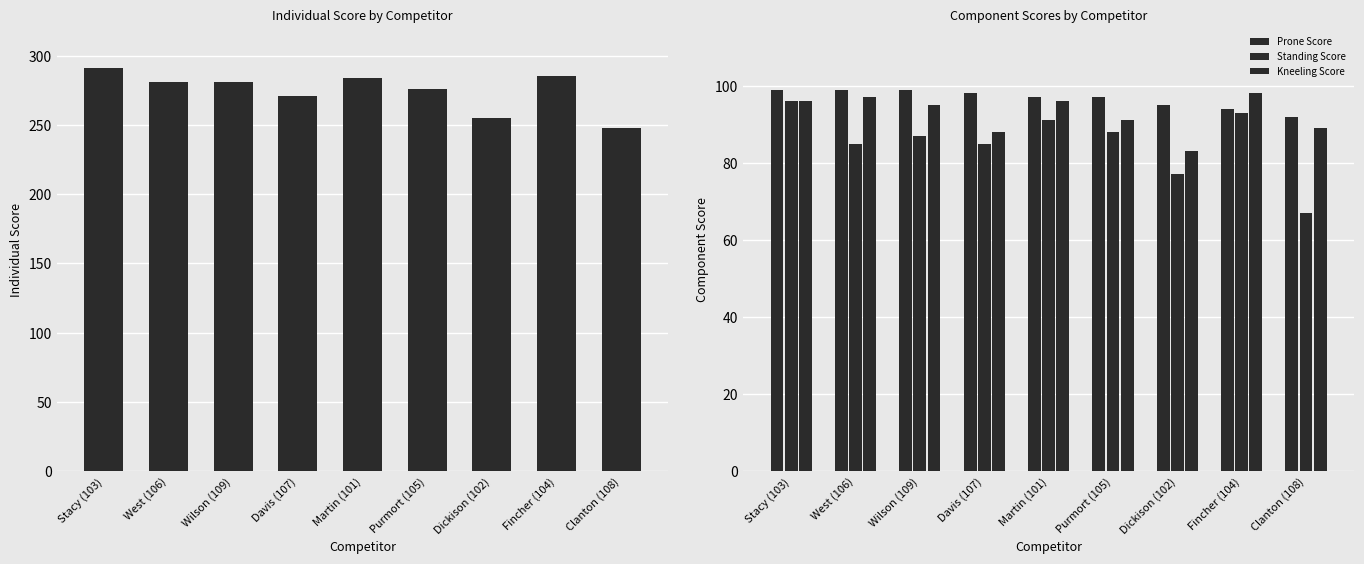

How many data points in Kneeling Score are less than 95?

4